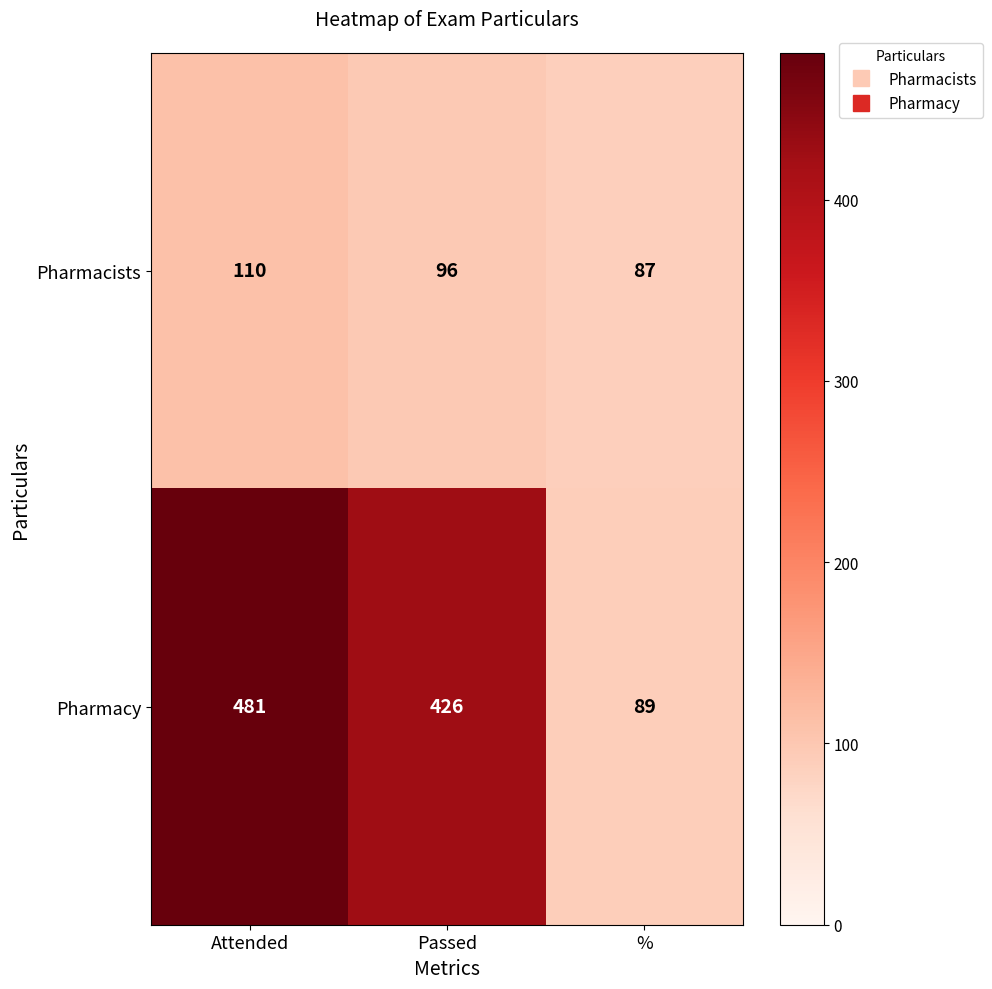

What value does the Pharmacy series have at Attended, to the nearest 5?

480